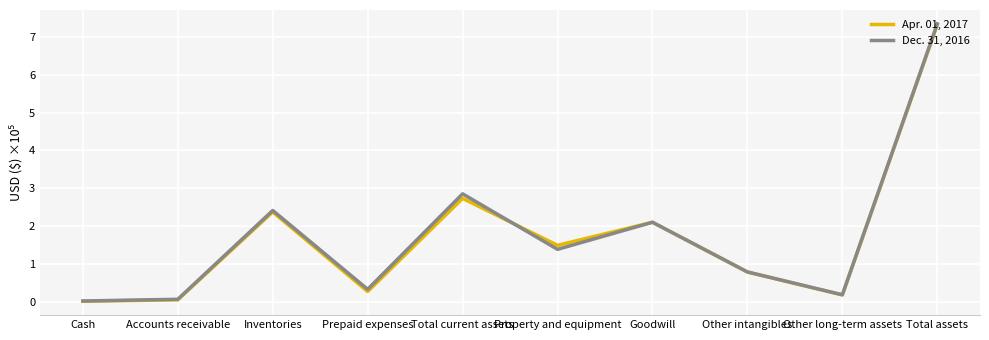

What are all the series names shown in the legend?

Apr. 01, 2017, Dec. 31, 2016